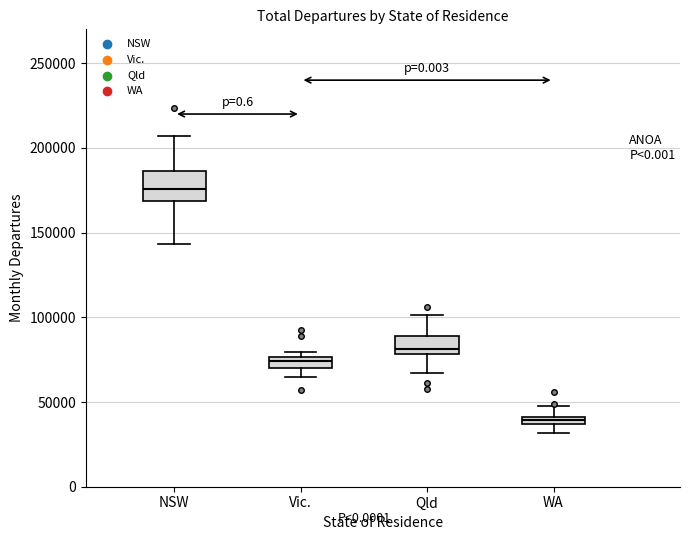

Which box has the highest median line?

NSW